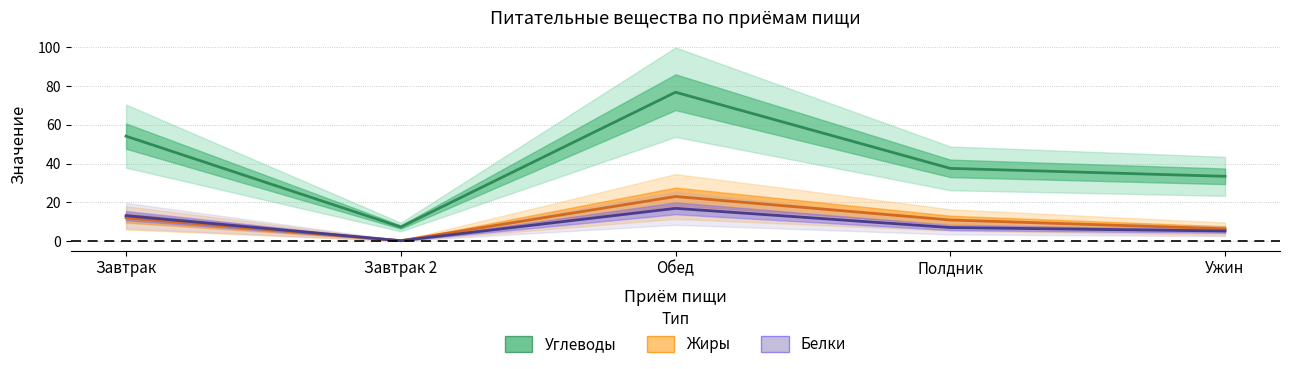

The Белки series shows 17.0 at Обед. True or false?

True